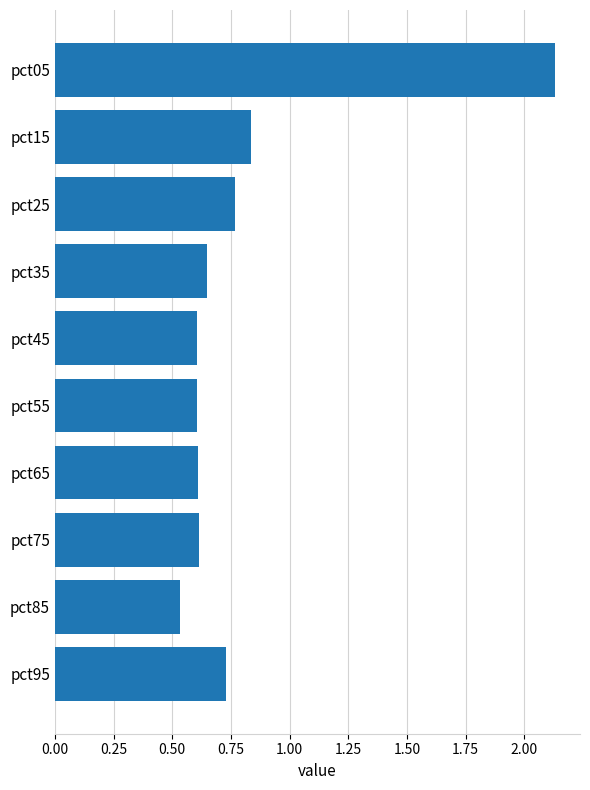

What is the change in value from pct05 to pct25?

-1.4